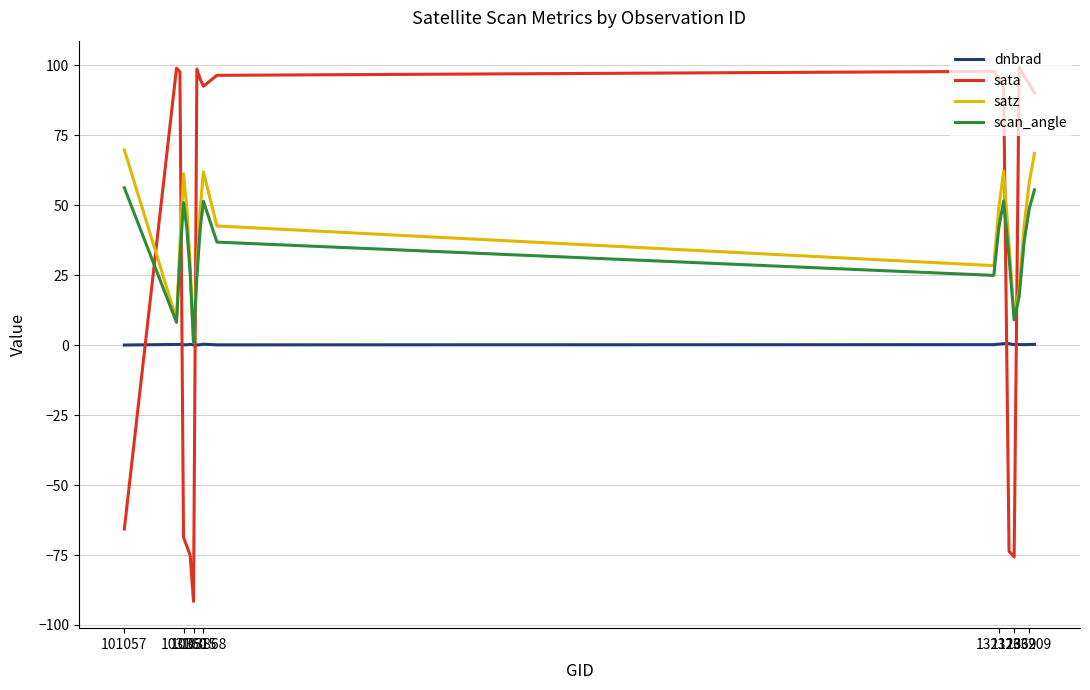

What is the smallest value displayed?

-91.6